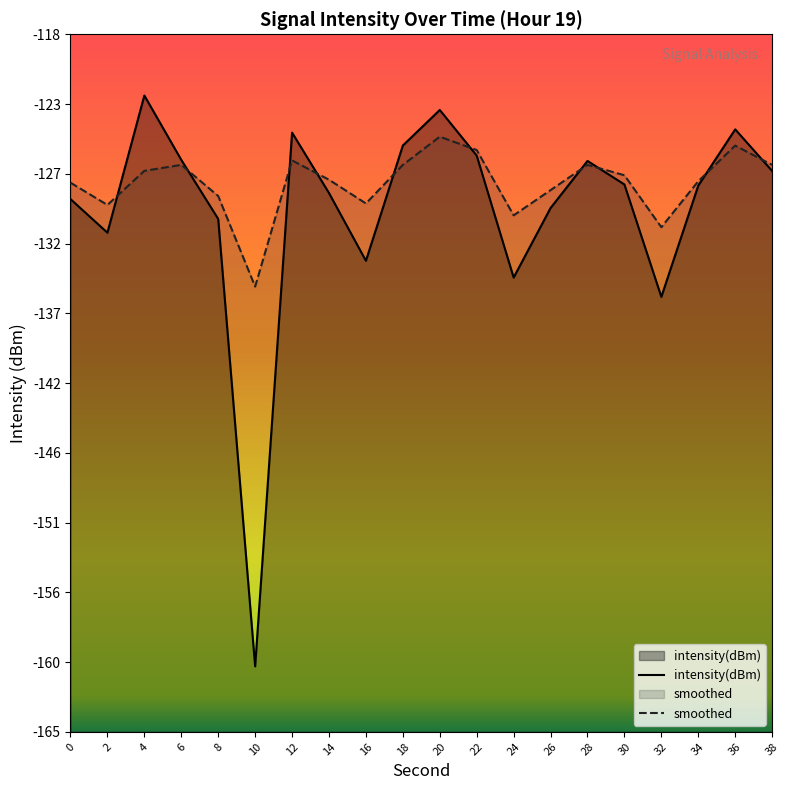

Which series has the widest spread of values?

intensity(dBm)